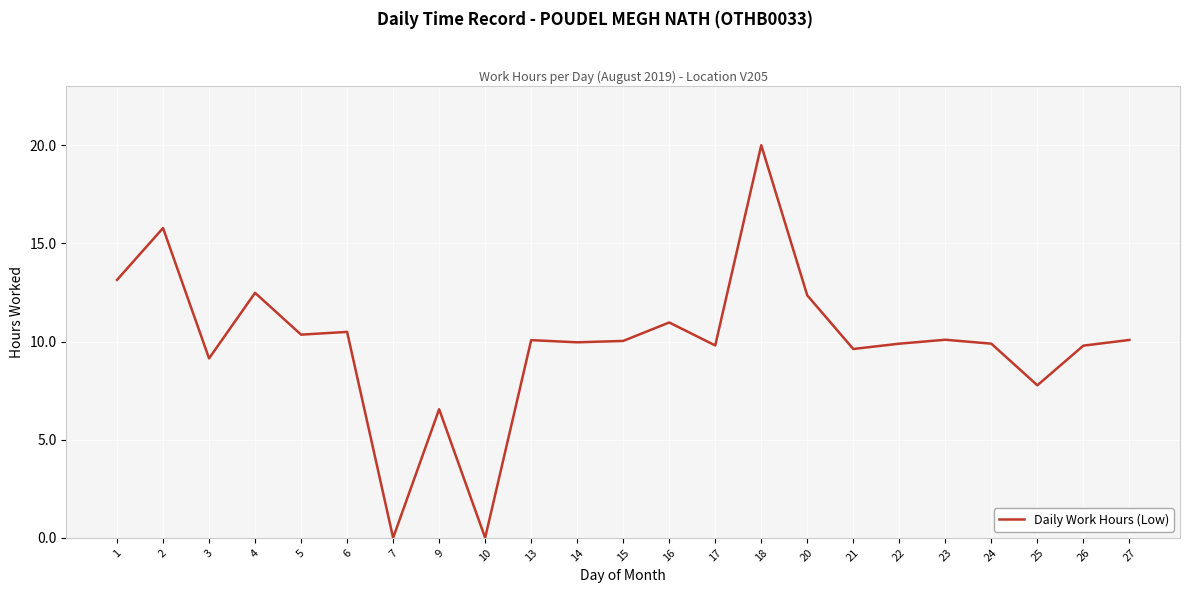

What is the maximum value shown in the chart?

20.0